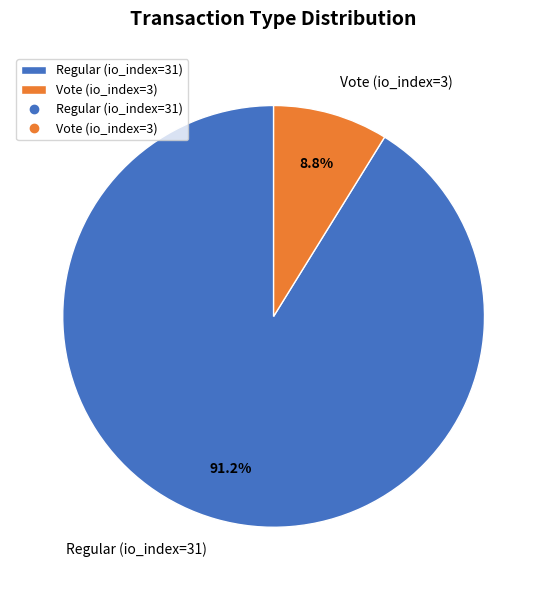

Does any single category account for the majority?

Yes